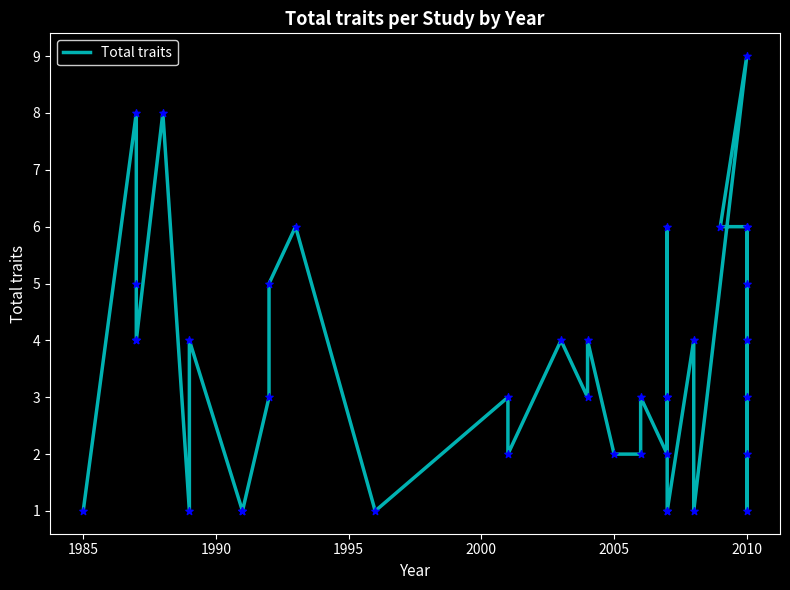

What is the change in value from 35 to 38?

+4